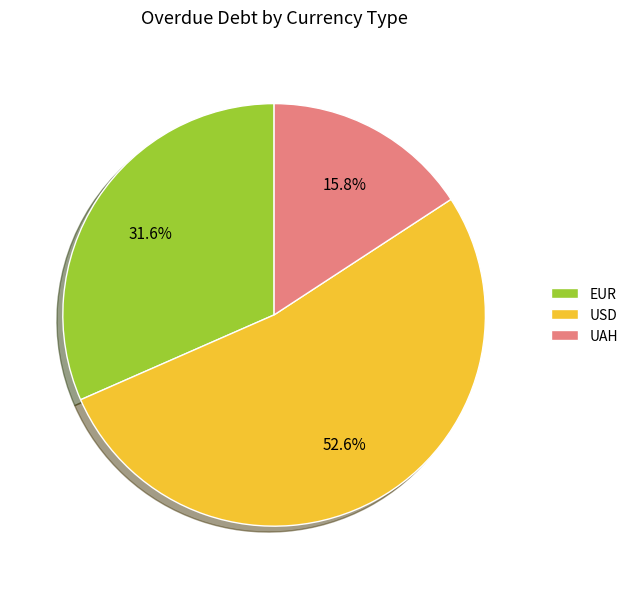

How many segments does this pie chart have?

3